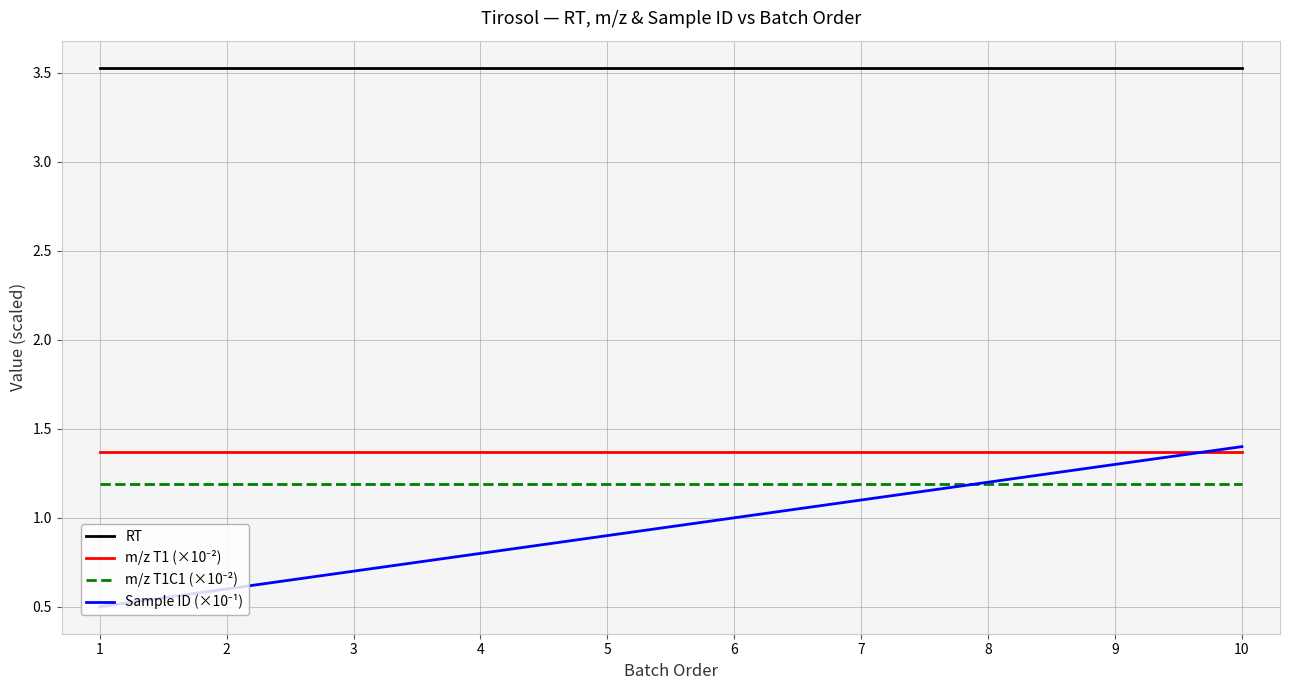

Which series has the largest total across all categories?

RT